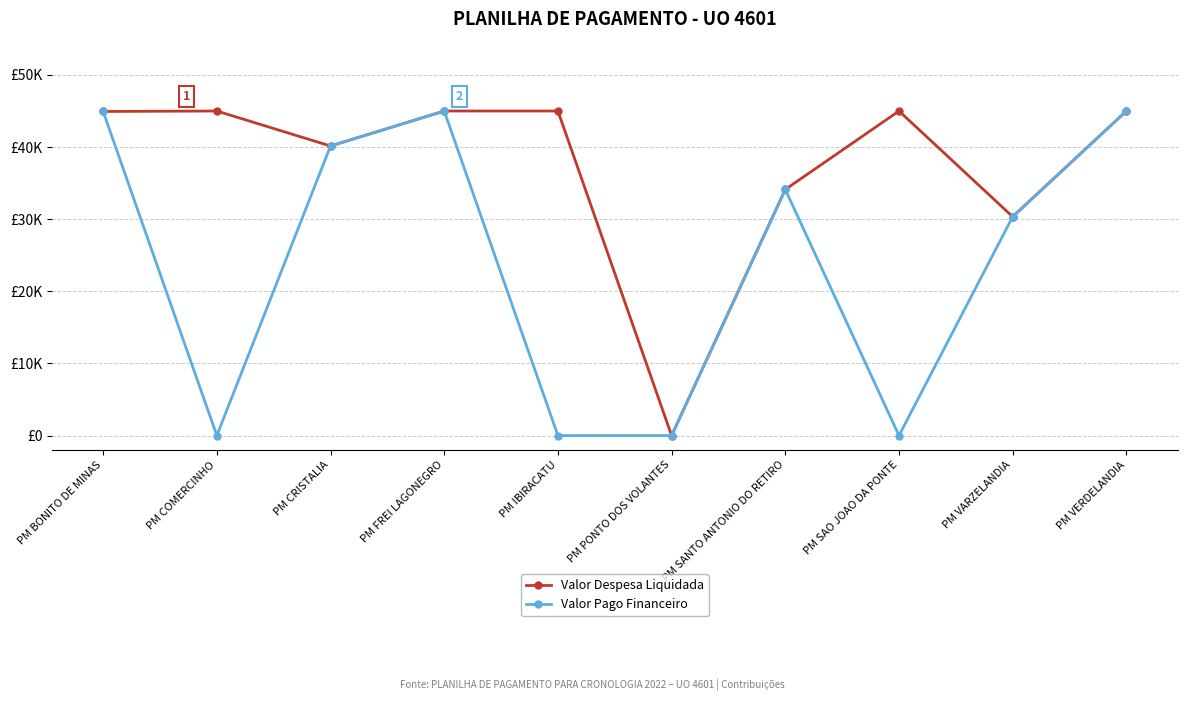

Which series has the largest total across all categories?

Valor Despesa Liquidada